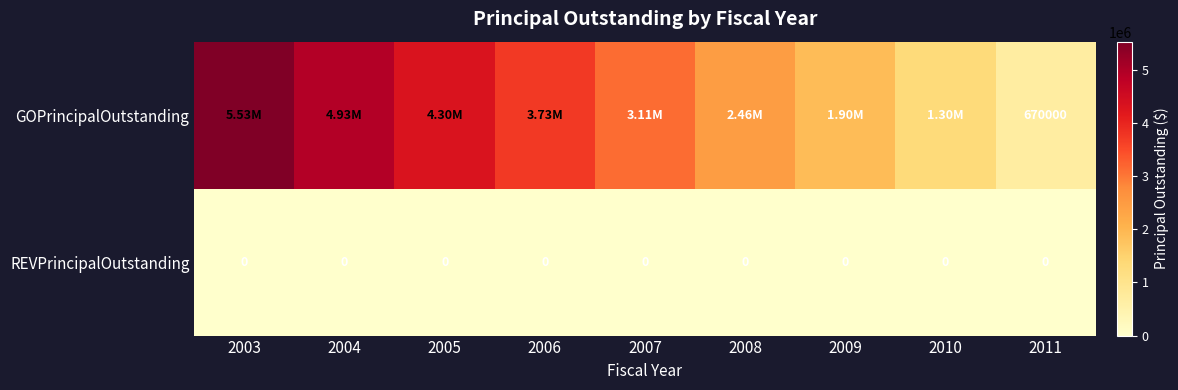

Rank the series by their maximum value, from lowest to highest.

REVPrincipalOutstanding, GOPrincipalOutstanding